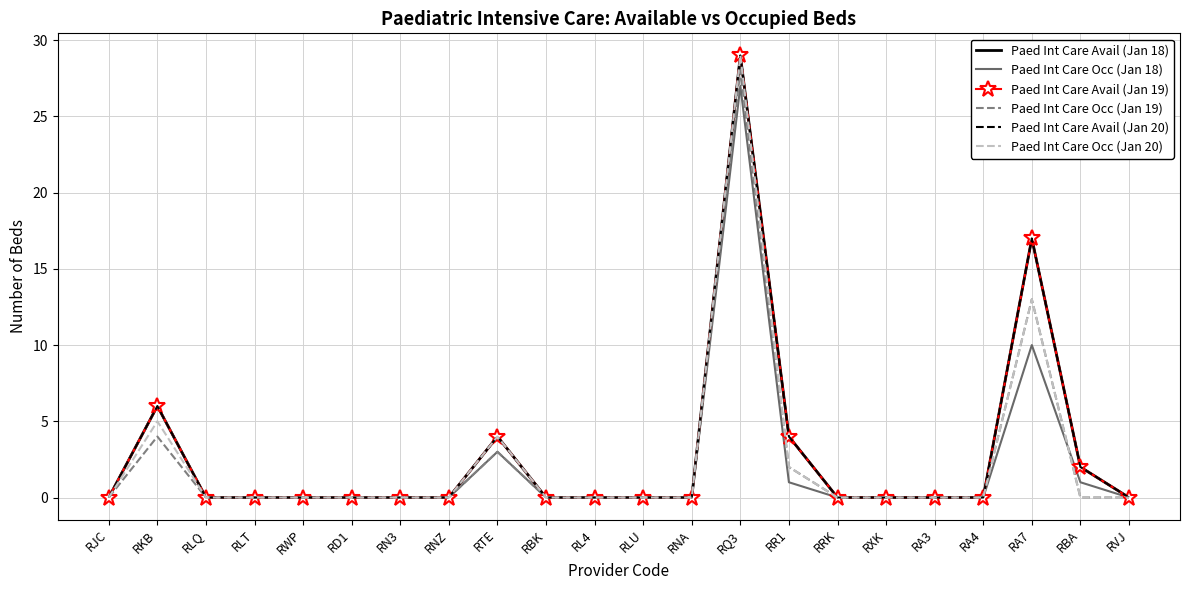

At which category does the chart reach its peak across all series?

RQ3